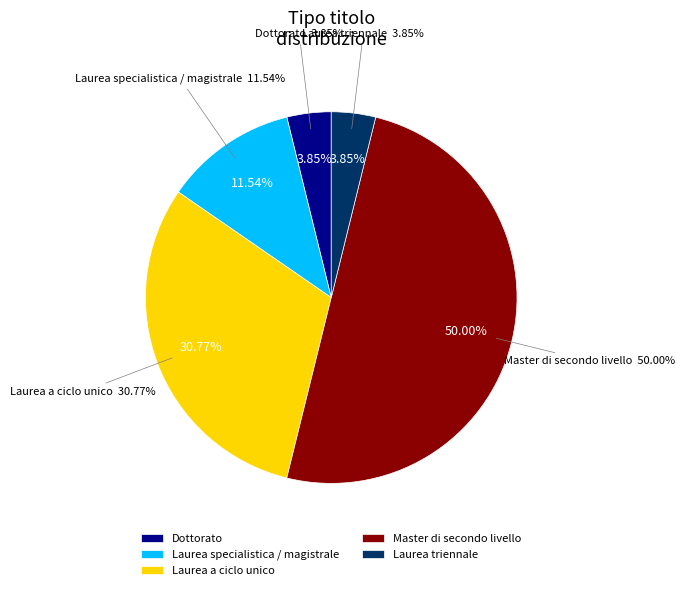

Which has a higher value, Laurea triennale or Laurea a ciclo unico?

Laurea a ciclo unico